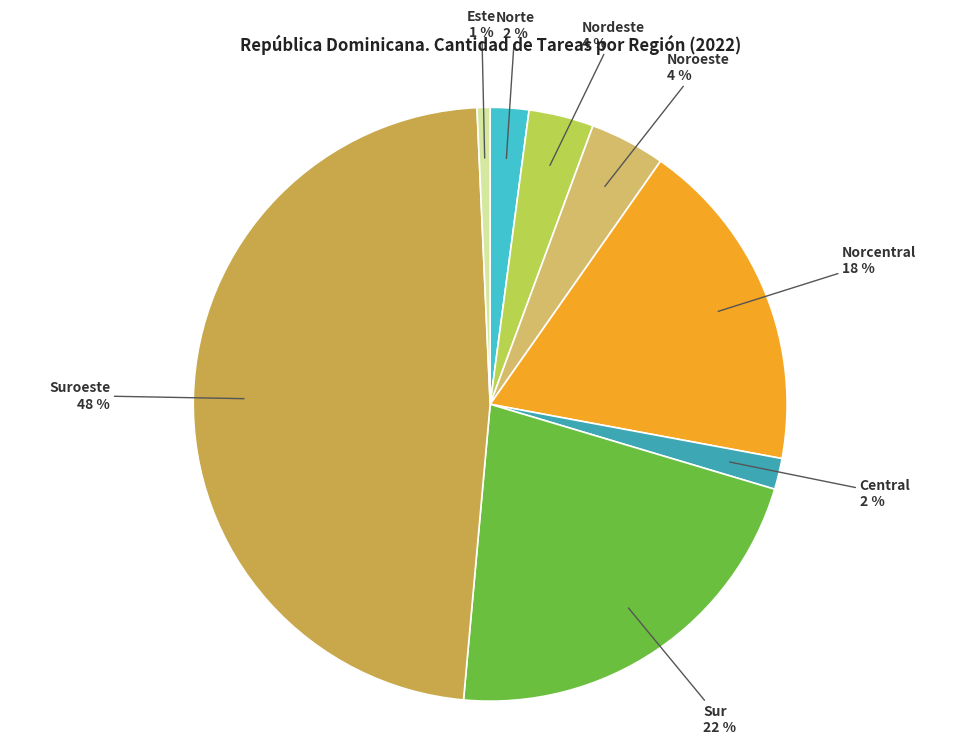

To the nearest percent, what is the difference between the largest and smallest slice percentages?

47%